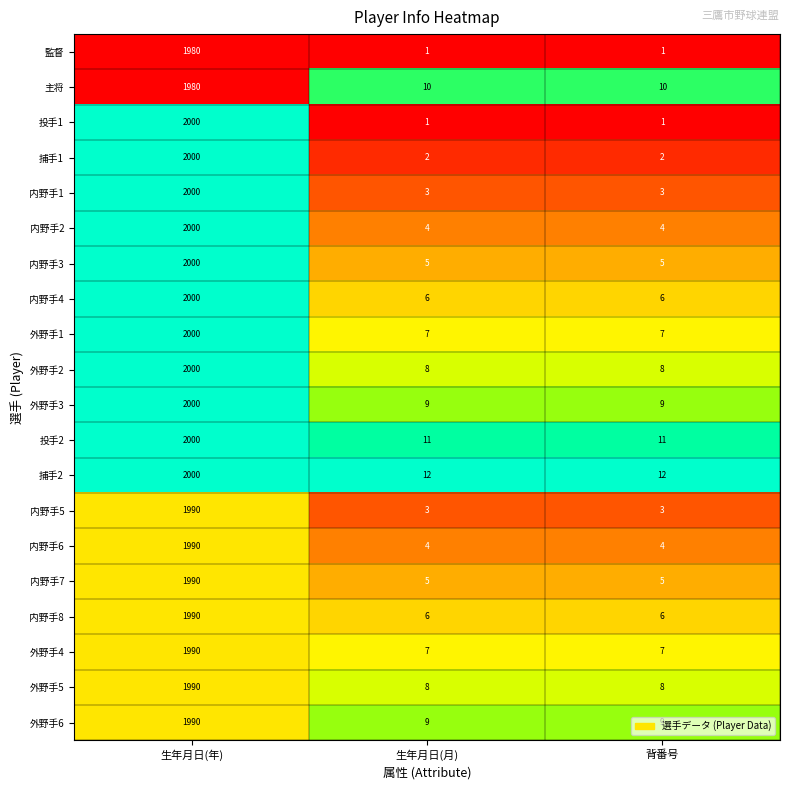

What is the difference between the highest and lowest values at 生年月日(年)?

20